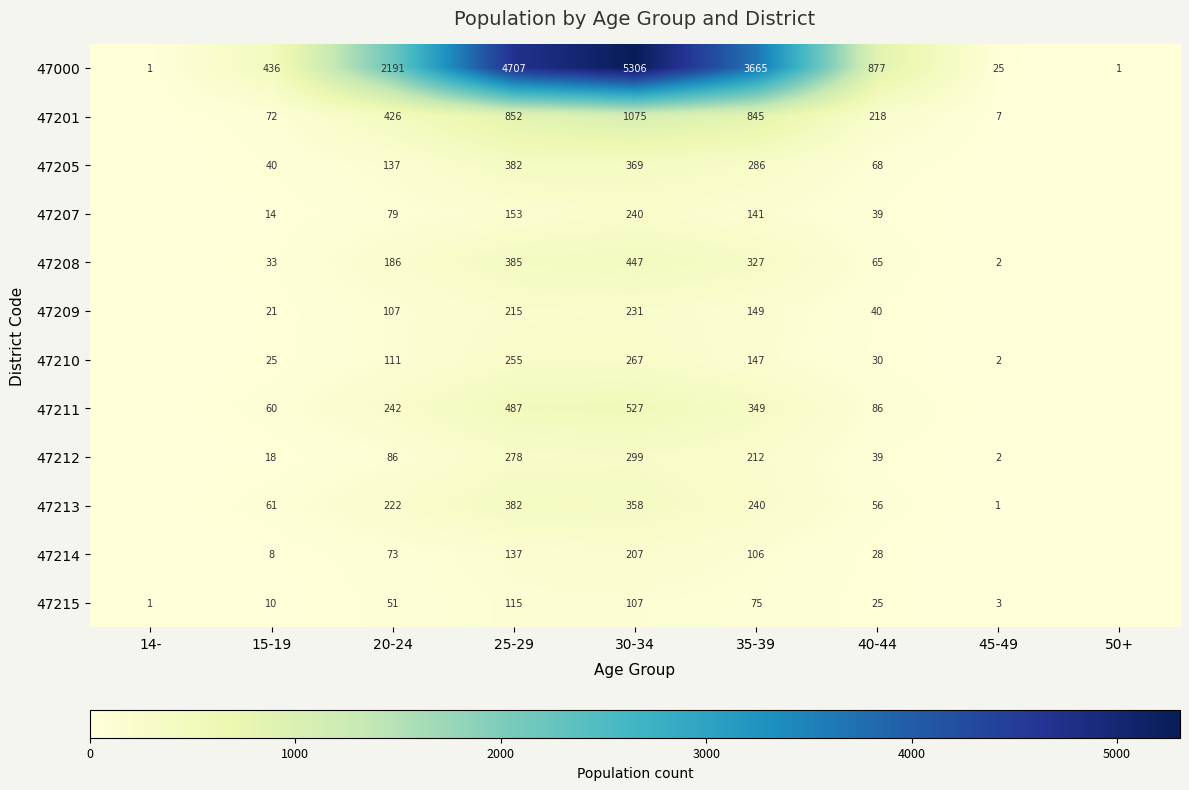

The value of 47211 at 15-19 is 108. True or false?

False